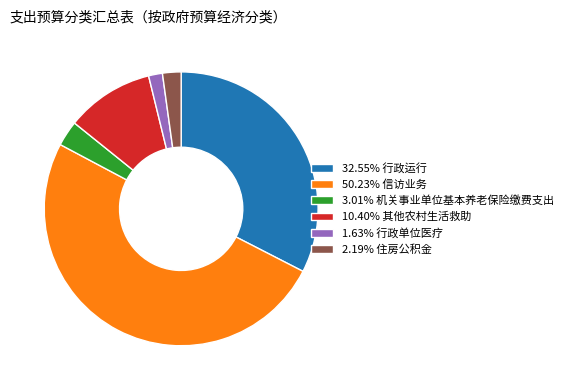

Combined, do 1.63% 行政单位医疗 and 3.01% 机关事业单位基本养老保险缴费支出 account for over 50%?

No